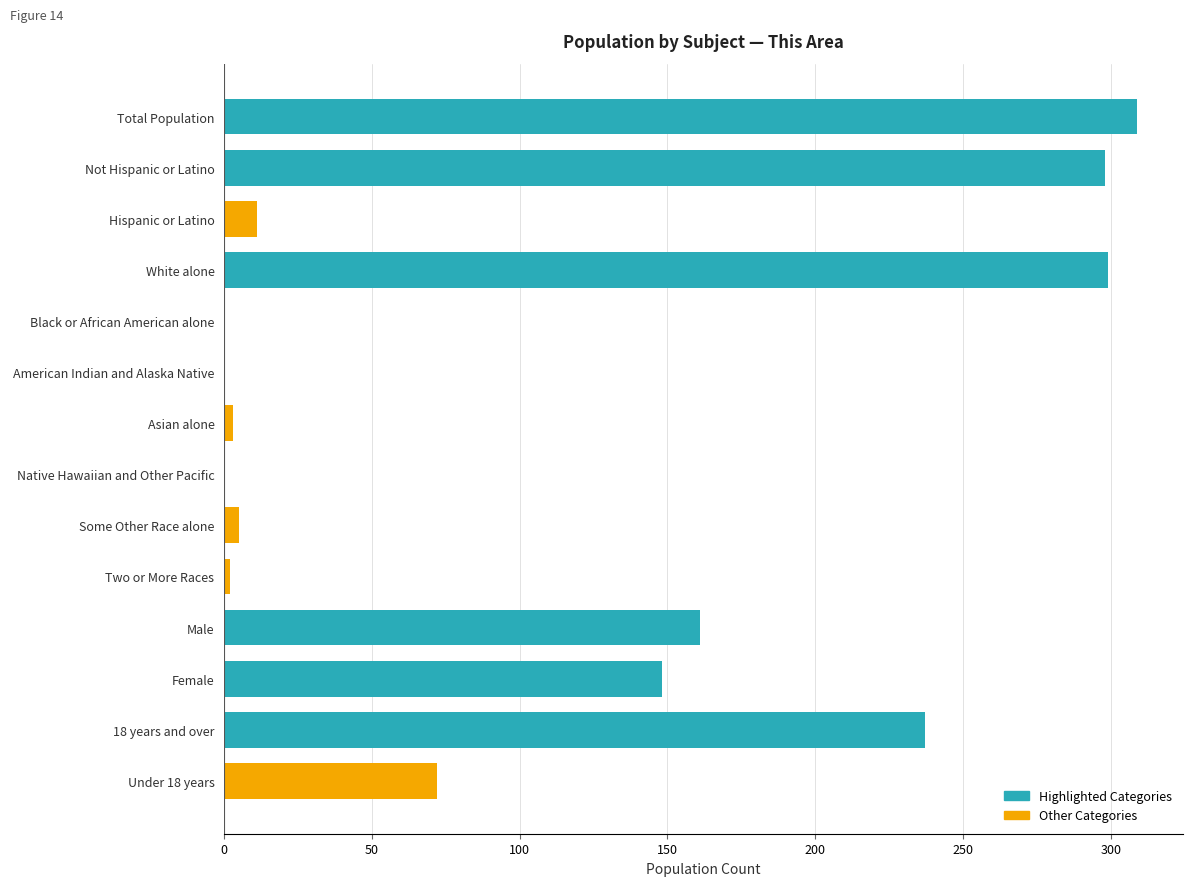

What is the maximum value shown in the chart?

309